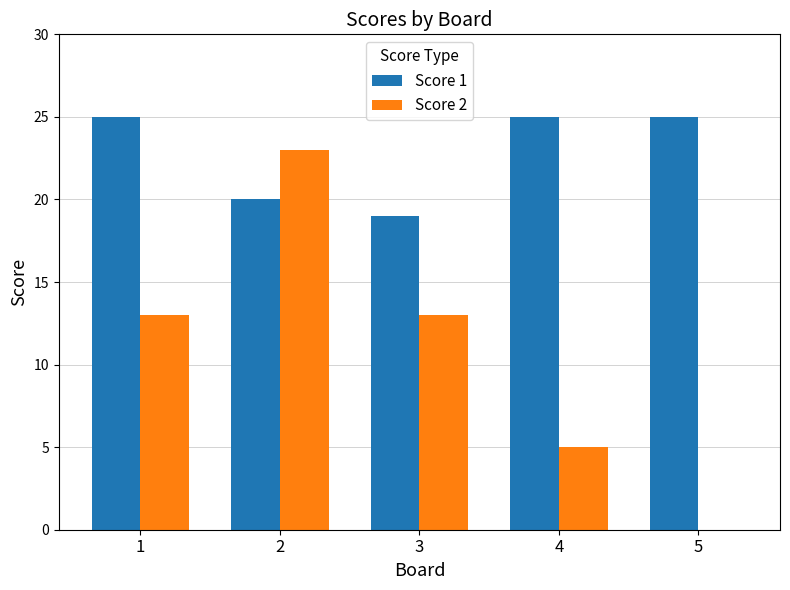

Reading left to right, transcribe all the data shown in this chart.

Score 1: 25	20	19	25	25
Score 2: 13	23	13	5	0